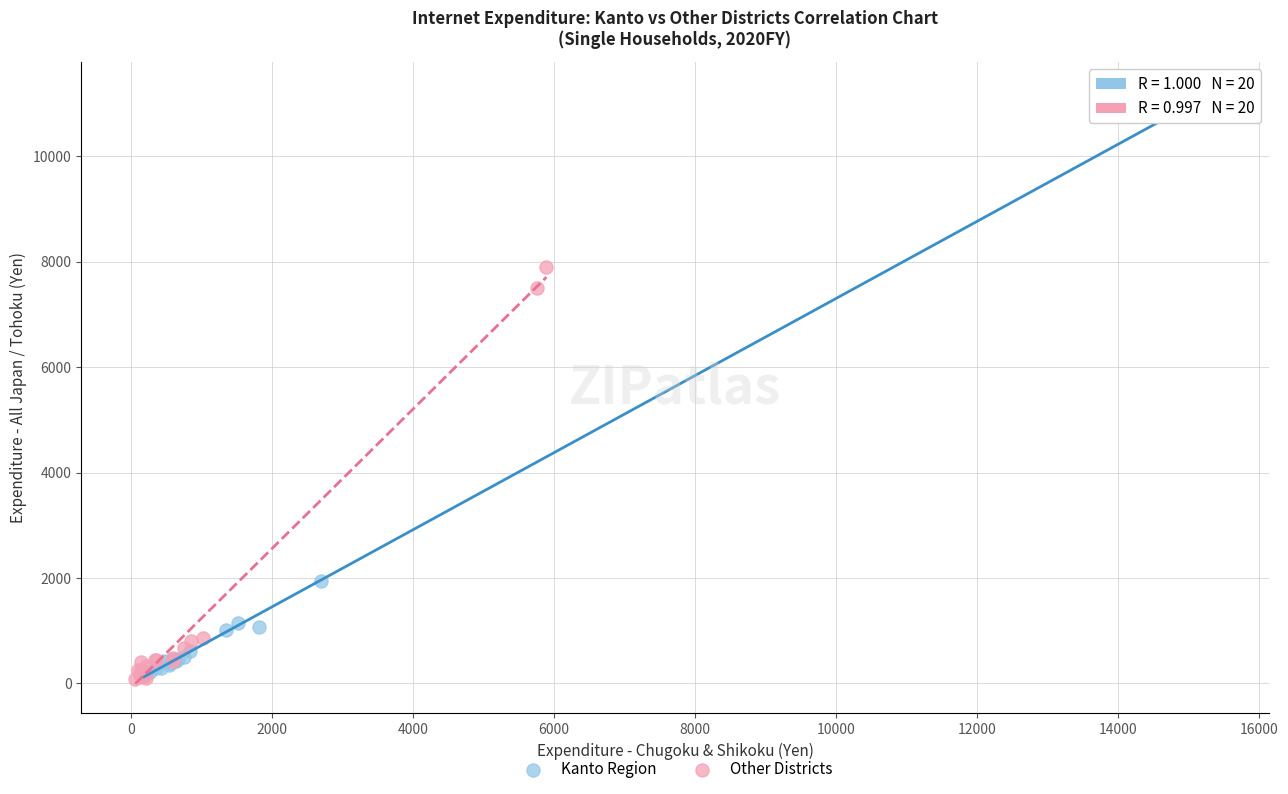

Which series has the widest spread of Y values?

Kanto Region